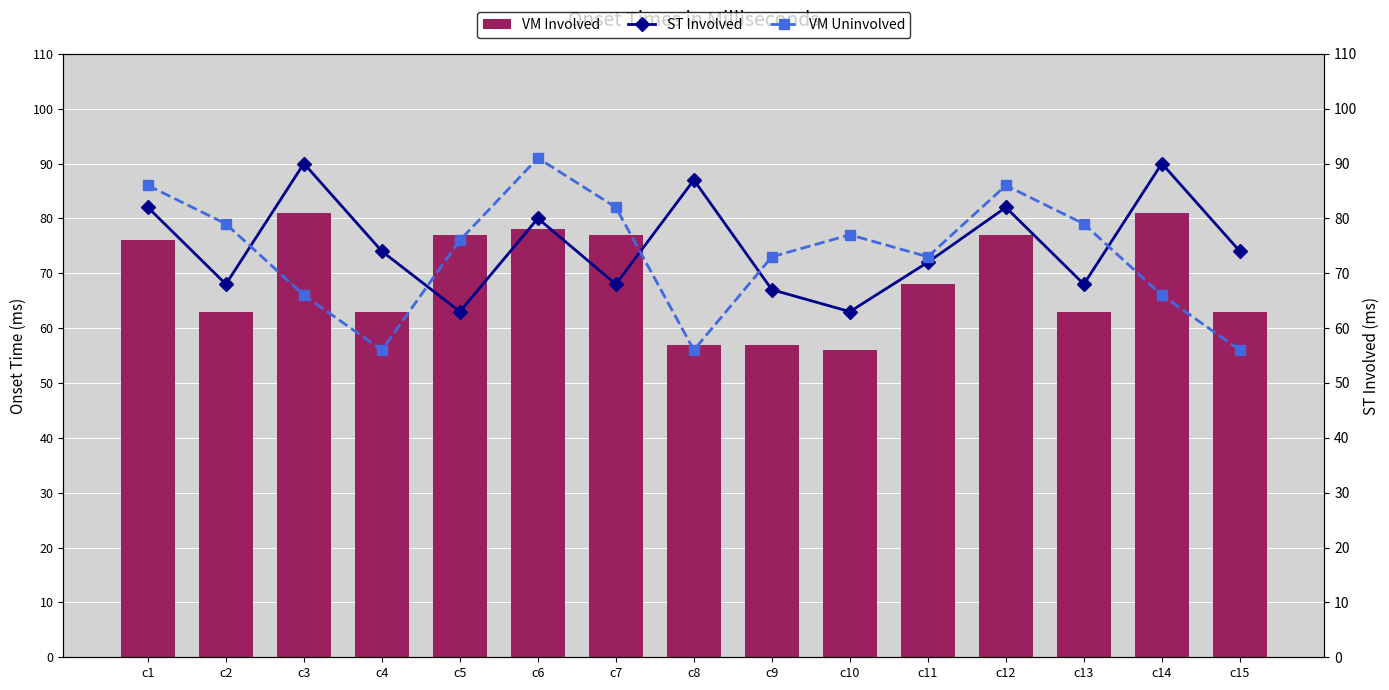

Which label corresponds to the smallest value in the chart?

c10